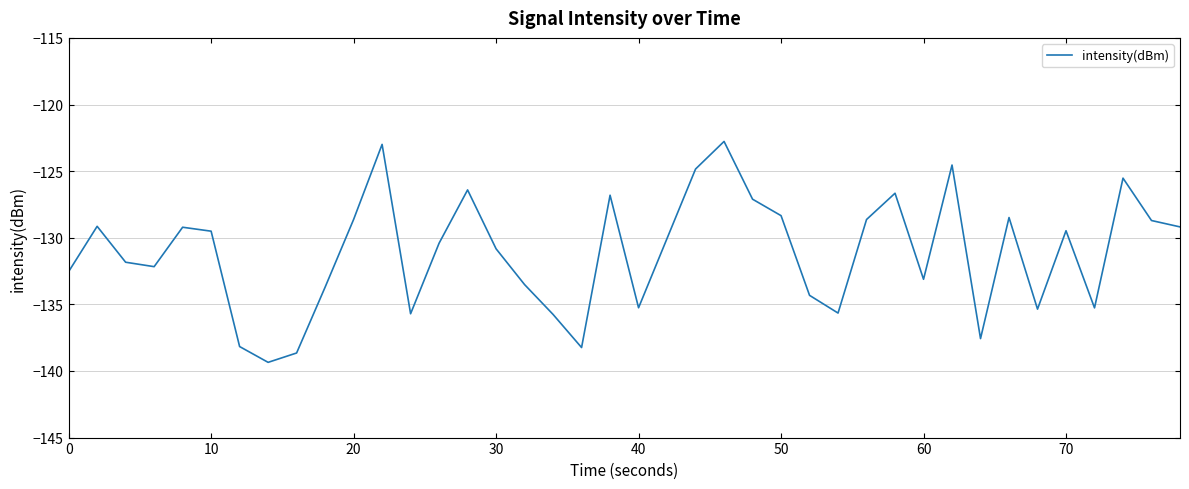

What is the average value?

-131.1